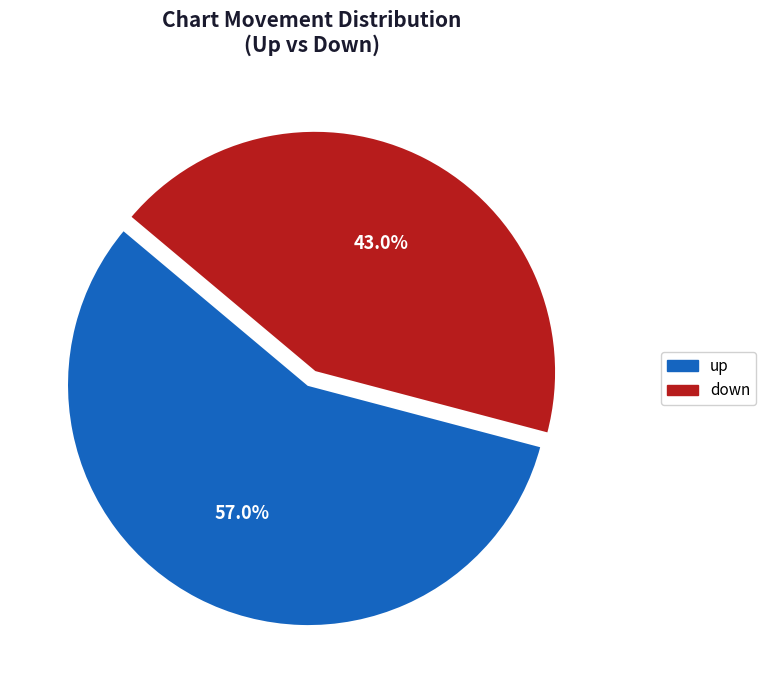

To the nearest percent, what is the average slice percentage?

50%